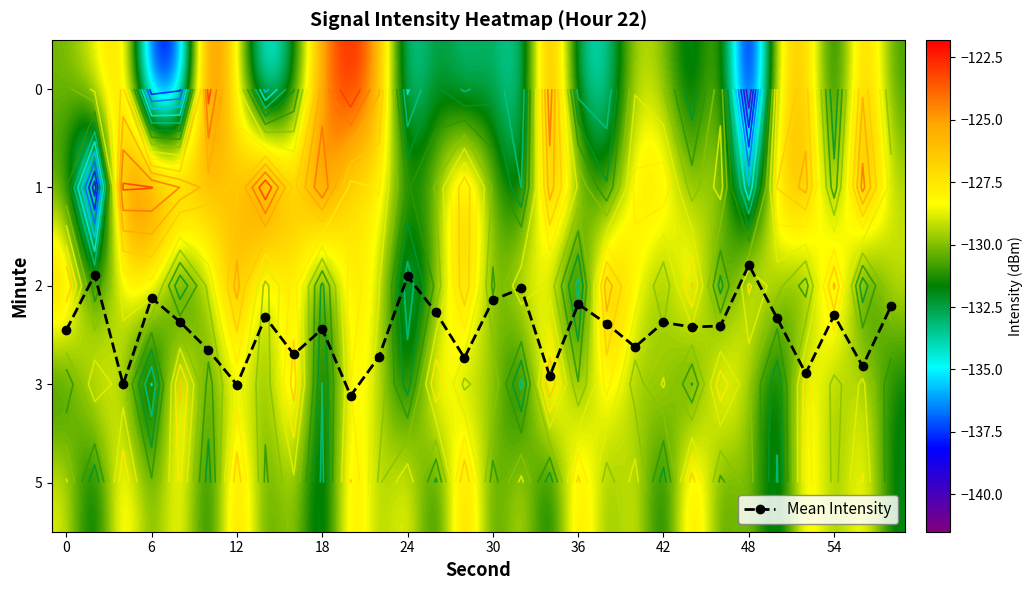

How many data points does each series have?

30